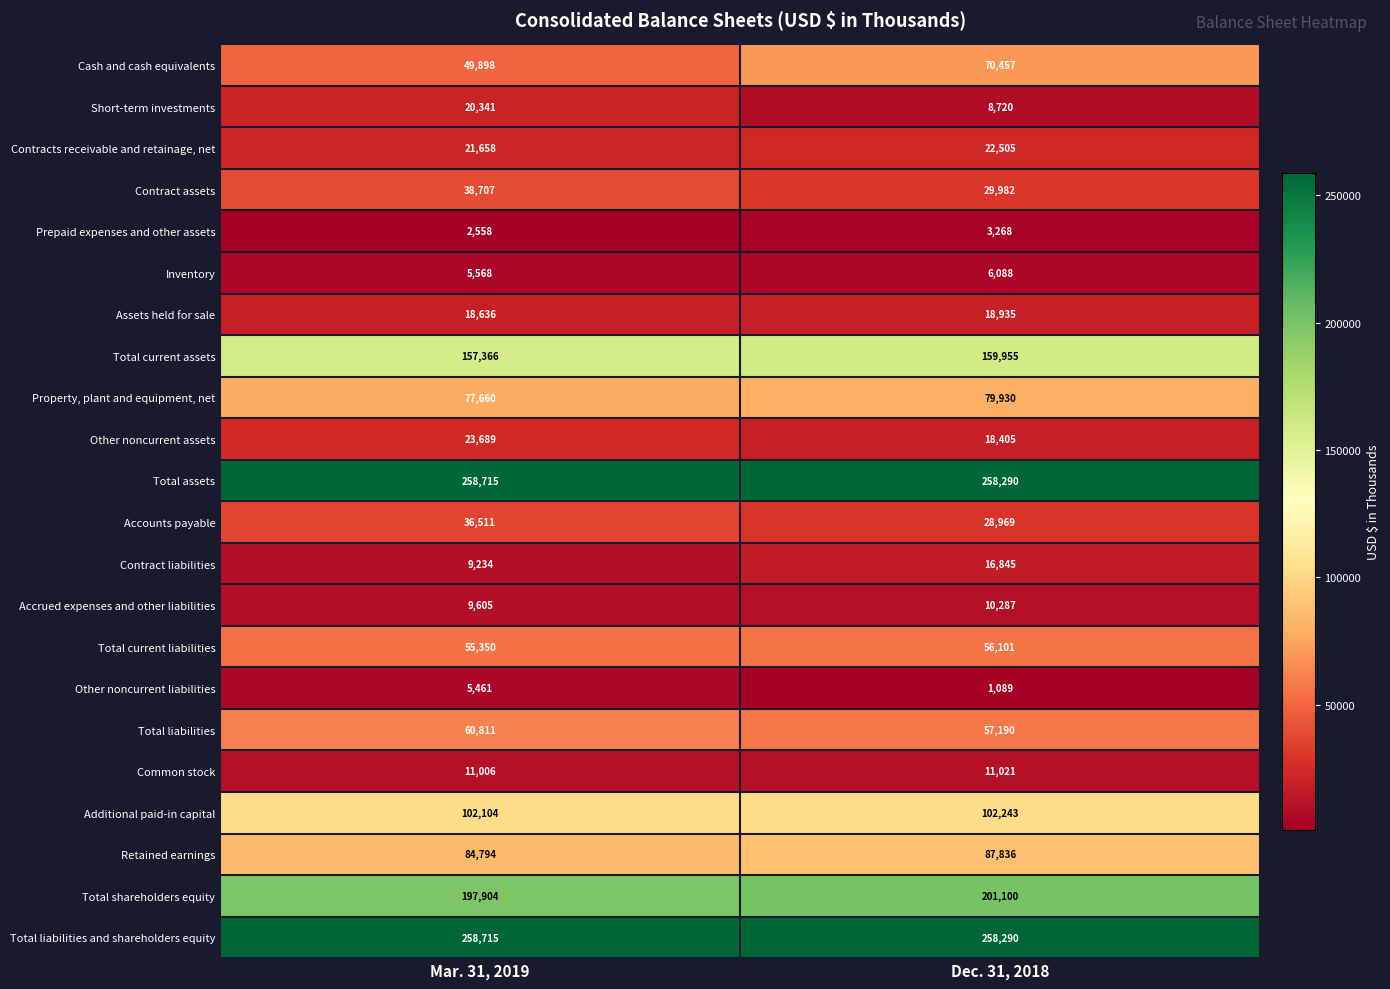

What is the approximate value of Accounts payable at Dec. 31, 2018, to the nearest 50?

28950